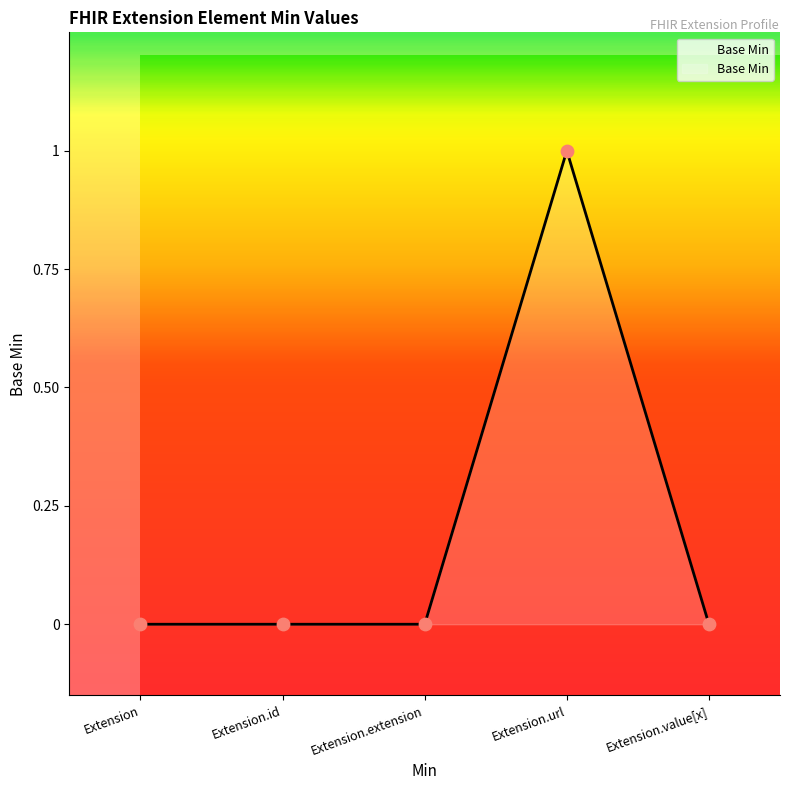

Between Extension.value[x] and Extension.id, which is larger?

Extension.value[x]